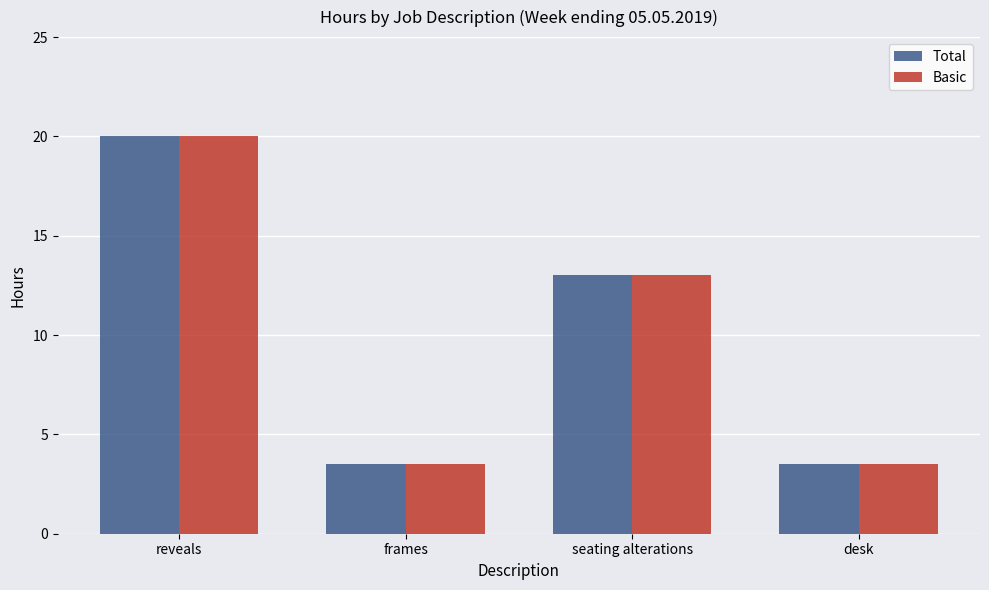

Count the number of categories in the chart.

4